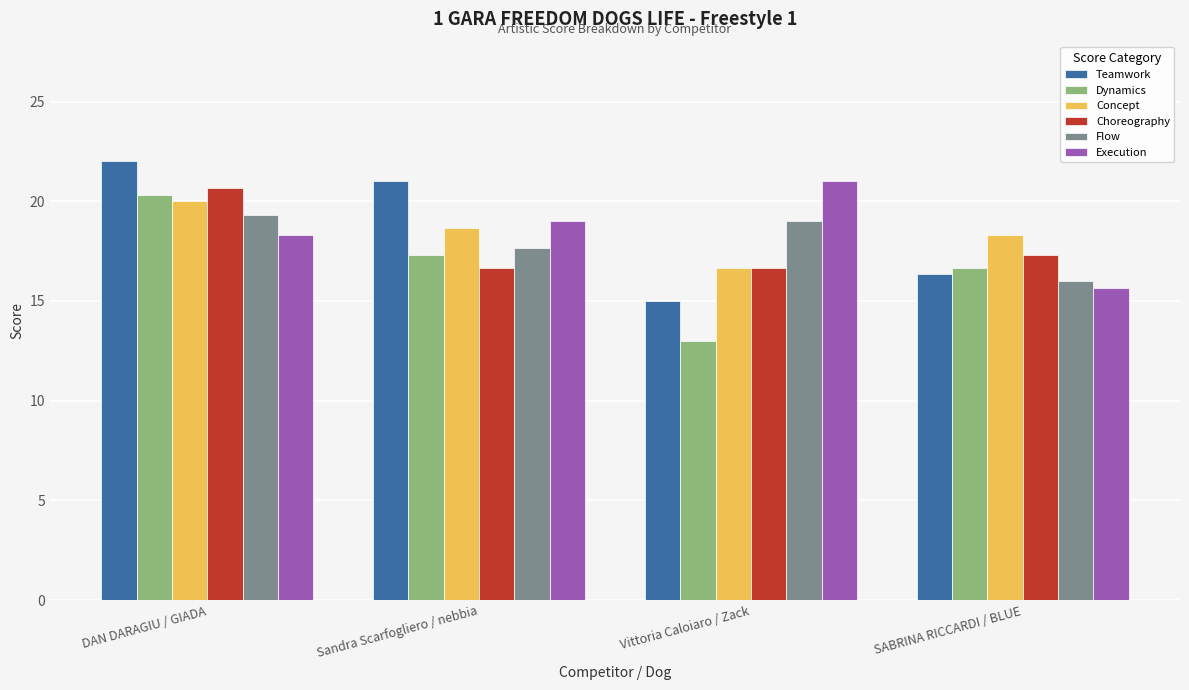

Is the value of Execution at DAN DARAGIU / GIADA greater than the value of Flow at DAN DARAGIU / GIADA?

No